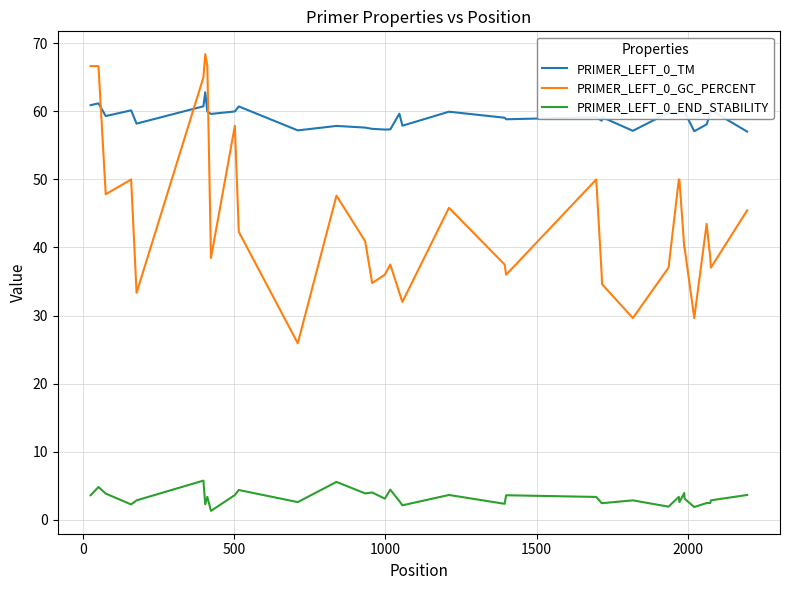

What is the average value of the PRIMER_LEFT_0_TM series?

59.2